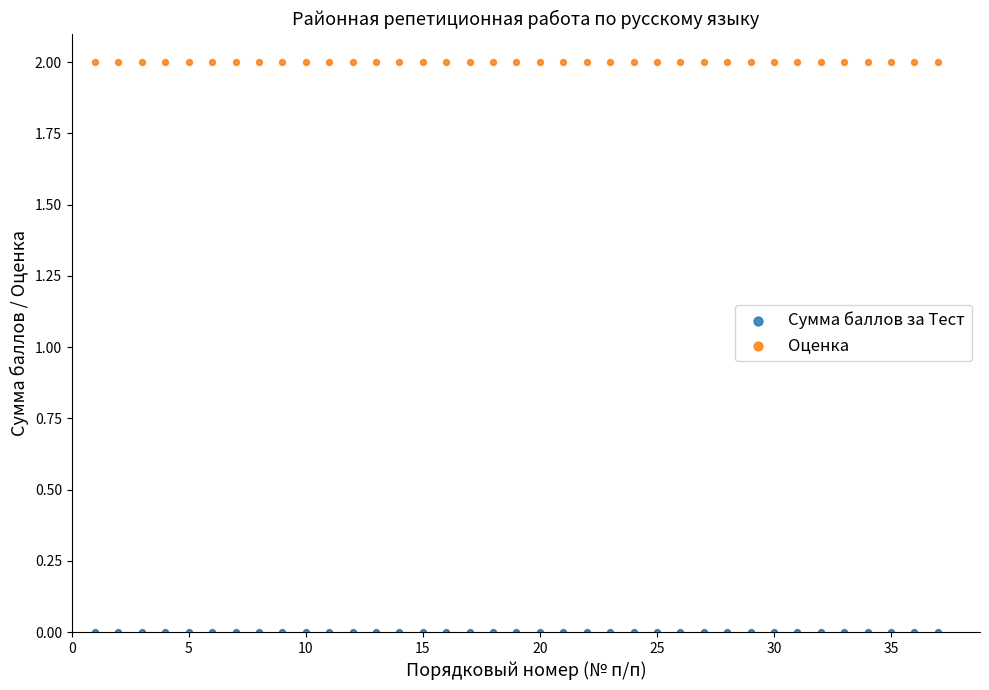

Which series reaches the maximum Y coordinate?

Оценка